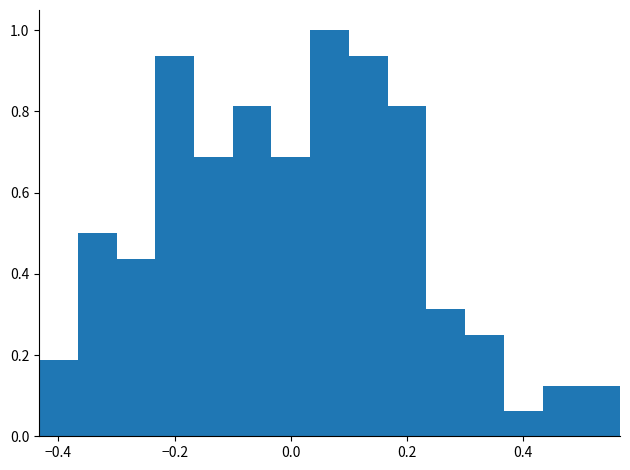

Read against the x-axis, roughly where is the centre of the tallest bar?

0.06